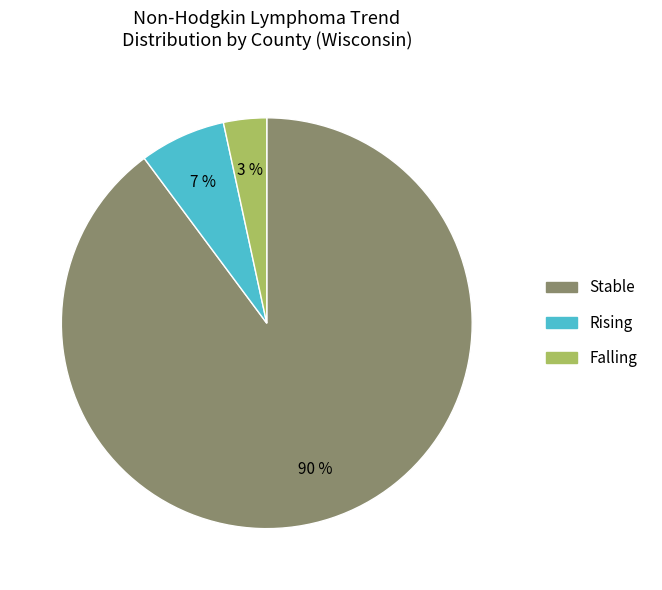

To the nearest percent, what is the average slice percentage?

33%